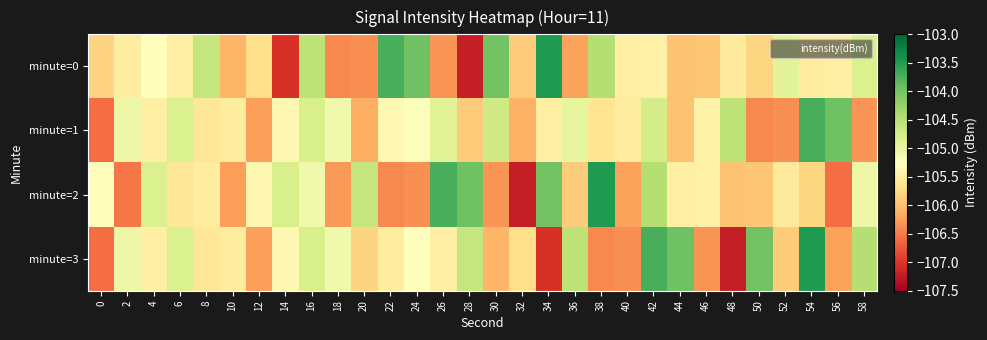

Rank the series by their maximum value, from lowest to highest.

minute=1, minute=0, minute=2, minute=3